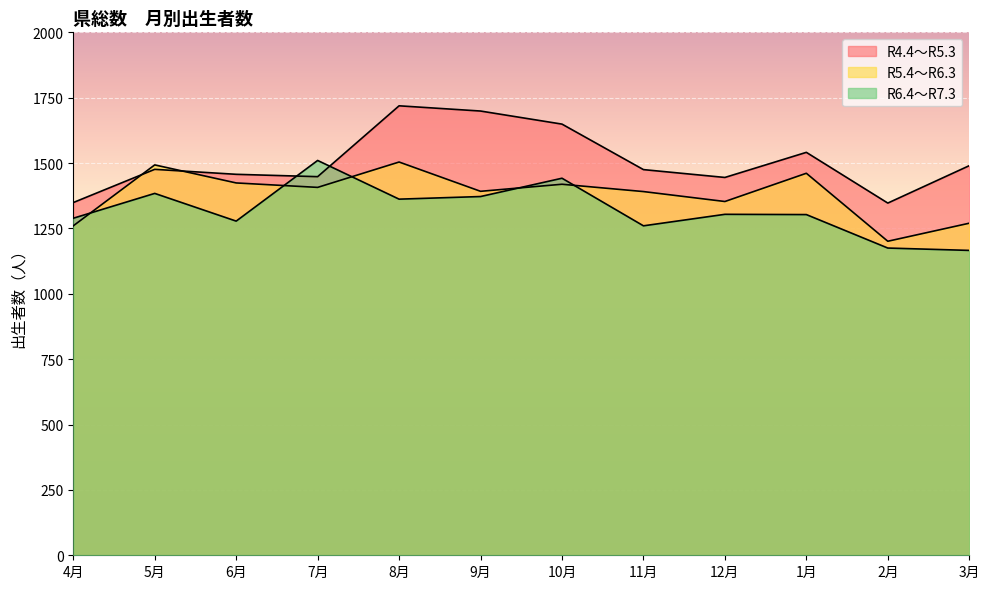

What are all the series names shown in the legend?

R4.4～R5.3, R5.4～R6.3, R6.4～R7.3